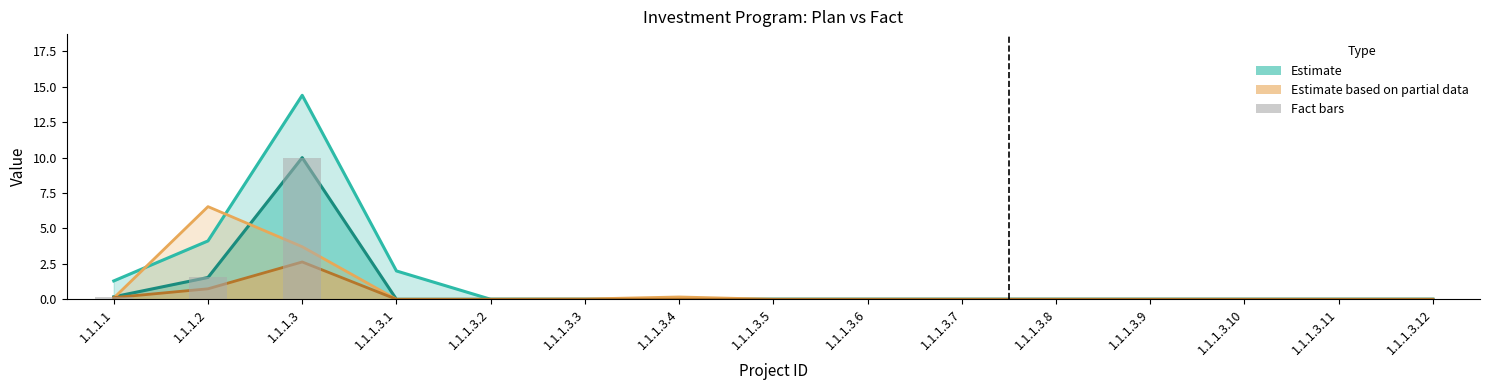

Which has a higher value, 1.1.1.3.3 or 1.1.1.3.11?

1.1.1.3.3